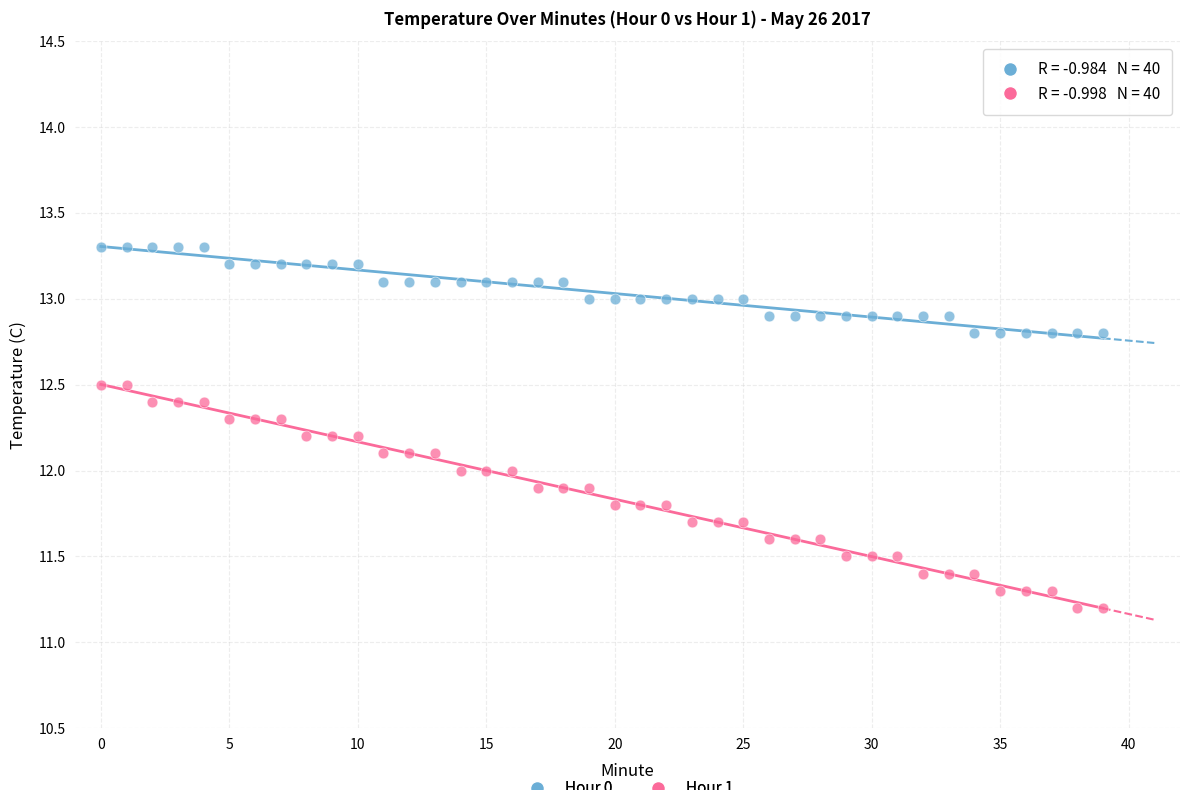

Across all data points, what is the range of Y values (max minus min)?

2.1